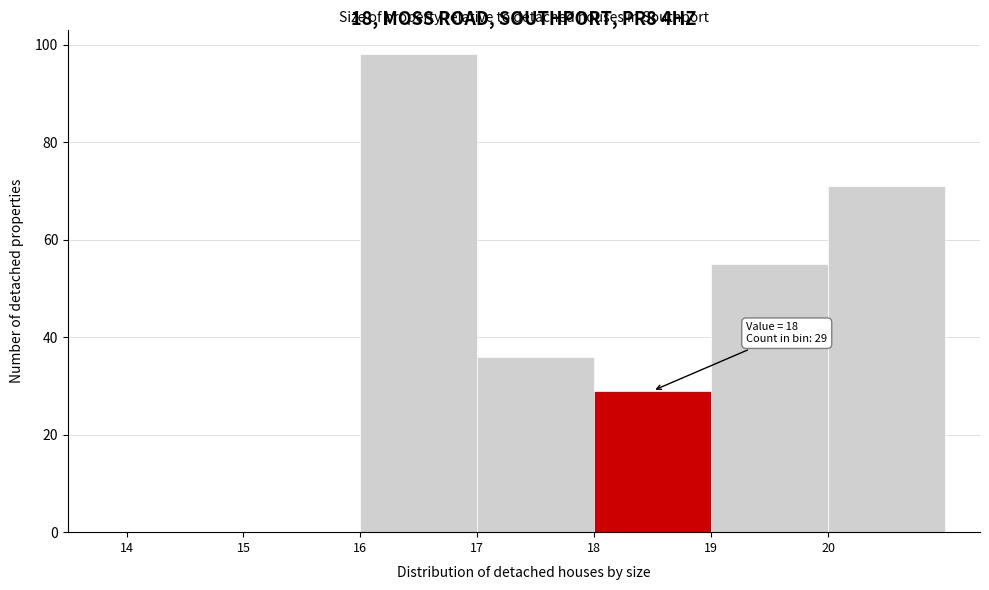

Which range on the x-axis has the tallest bar?

16 to 17